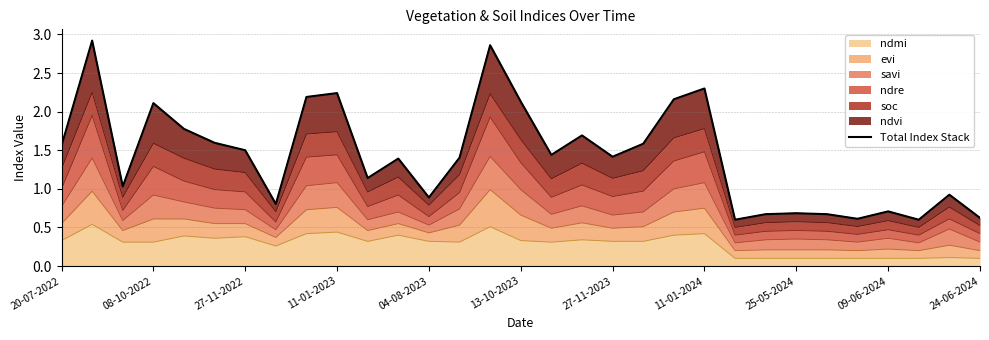

The chart shows a value of 0.6 at 28. True or false?

True